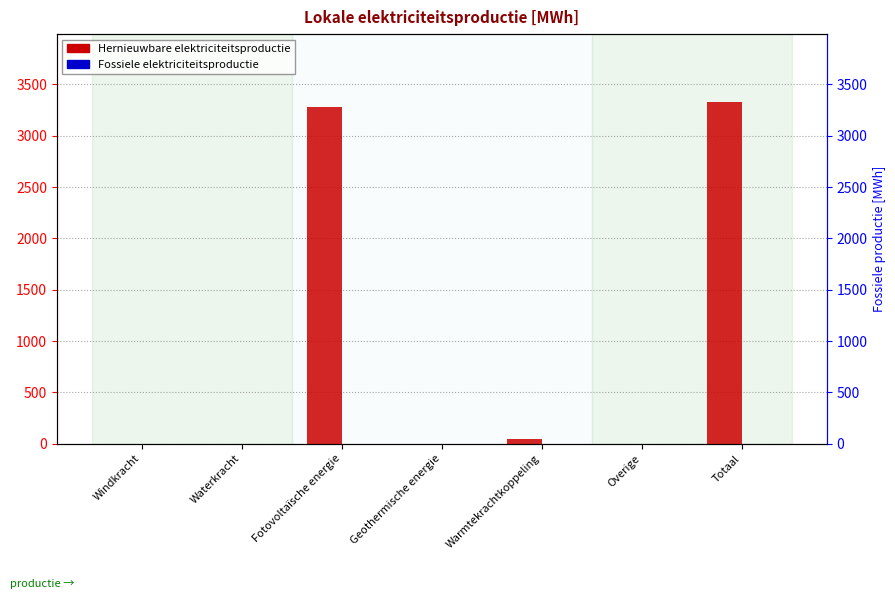

Rank the series at Totaal from highest to lowest value.

Hernieuwbare elektriciteitsproductie, Fossiele elektriciteitsproductie